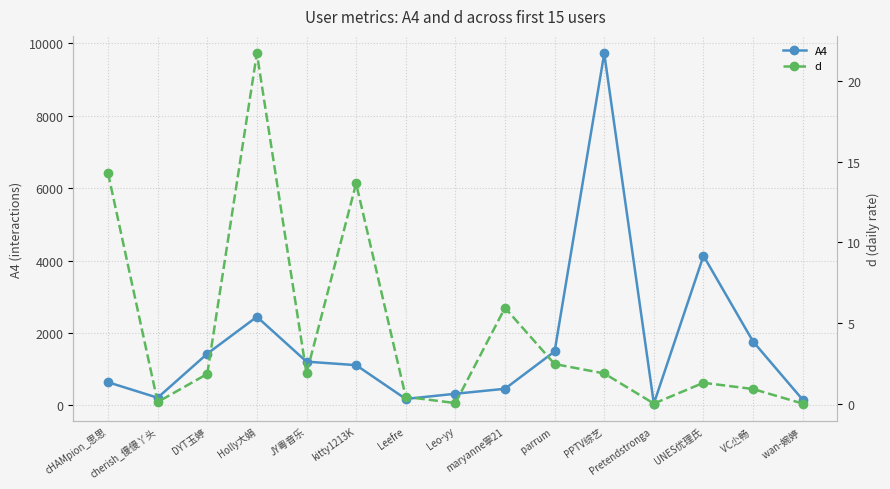

What is the value of the d point at the 14th from the left?

0.9